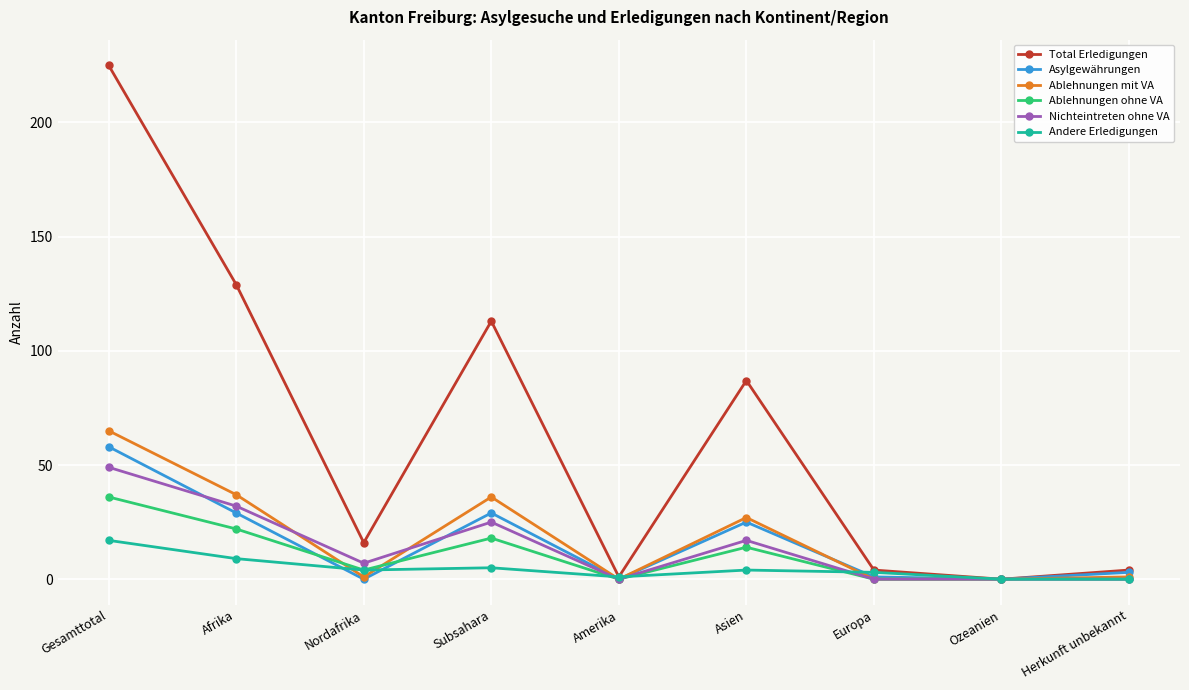

What is the label of the 3rd point from the left?

Nordafrika